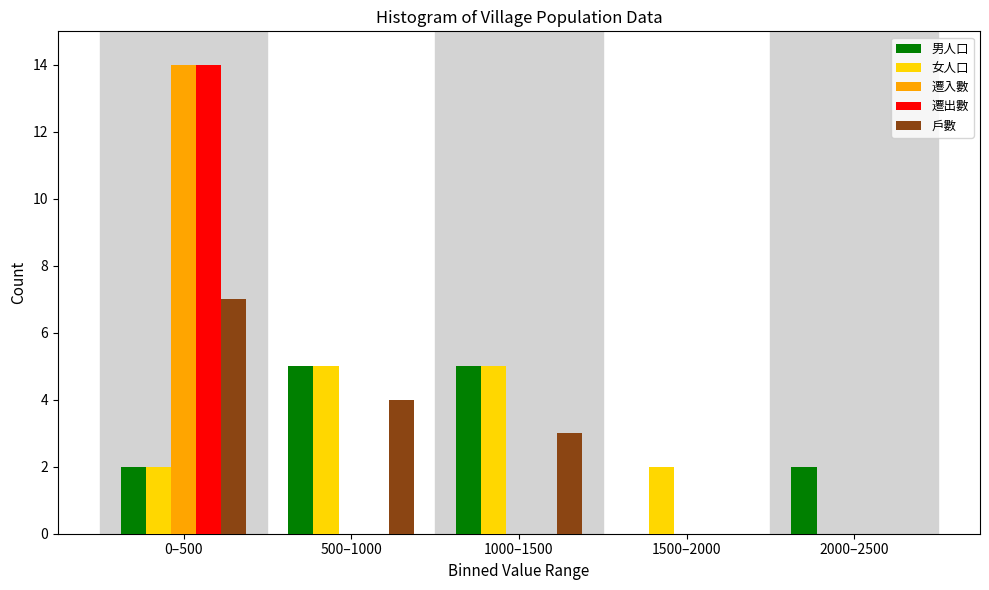

Reading right to left, transcribe all the data shown in this chart.

男人口: 2000–2500=2	1500–2000=0	1000–1500=5	500–1000=5	0–500=2
女人口: 2000–2500=0	1500–2000=2	1000–1500=5	500–1000=5	0–500=2
遷入數: 2000–2500=0	1500–2000=0	1000–1500=0	500–1000=0	0–500=14
遷出數: 2000–2500=0	1500–2000=0	1000–1500=0	500–1000=0	0–500=14
戶數: 2000–2500=0	1500–2000=0	1000–1500=3	500–1000=4	0–500=7